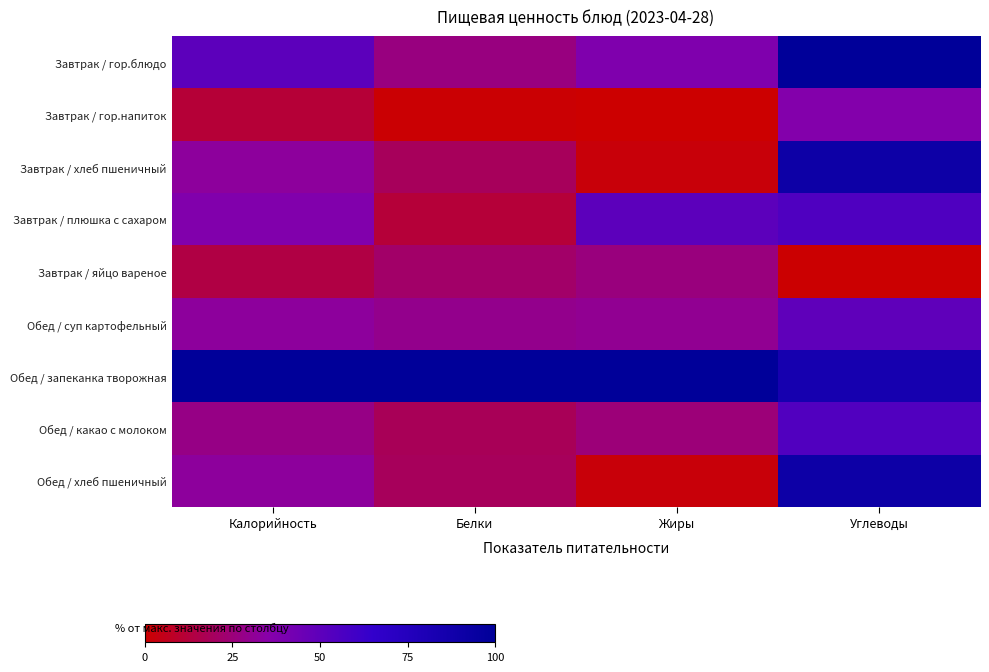

What is the total value across all series at Калорийность?

337.3